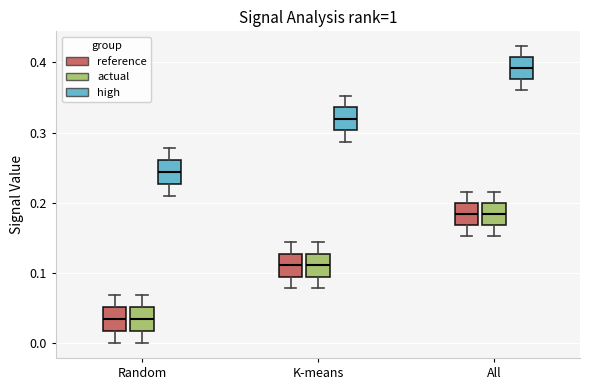

Reading left to right, read every box against the y-axis: the position of its median line, the range the box covers, and the ends of its whiskers. The values are not printed on the chart, so give them approximately, as read against the axis.

Random (reference): median 0.03, box 0.02 to 0.05, whiskers 0.00 to 0.07
Random (actual): median 0.03, box 0.02 to 0.05, whiskers 0.00 to 0.07
Random (high): median 0.24, box 0.23 to 0.26, whiskers 0.21 to 0.28
K-means (reference): median 0.11, box 0.09 to 0.13, whiskers 0.08 to 0.14
K-means (actual): median 0.11, box 0.09 to 0.13, whiskers 0.08 to 0.14
K-means (high): median 0.32, box 0.30 to 0.34, whiskers 0.29 to 0.35
All (reference): median 0.18, box 0.17 to 0.20, whiskers 0.15 to 0.22
All (actual): median 0.18, box 0.17 to 0.20, whiskers 0.15 to 0.22
All (high): median 0.39, box 0.38 to 0.41, whiskers 0.36 to 0.42